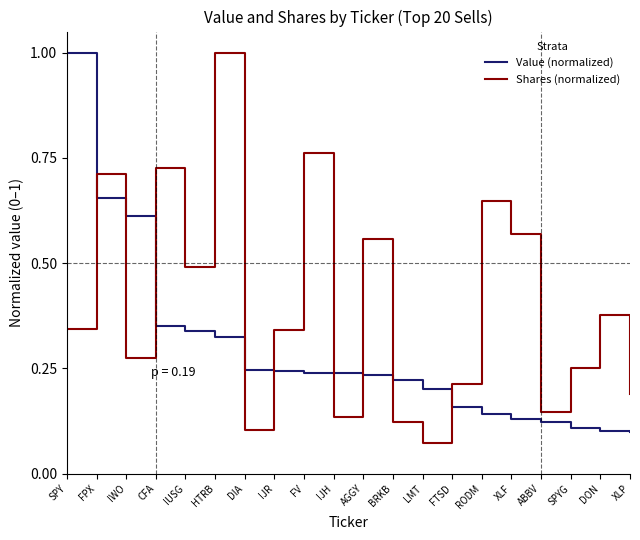

What is the difference between the maximum and minimum values in the Shares (normalized) series?

0.9